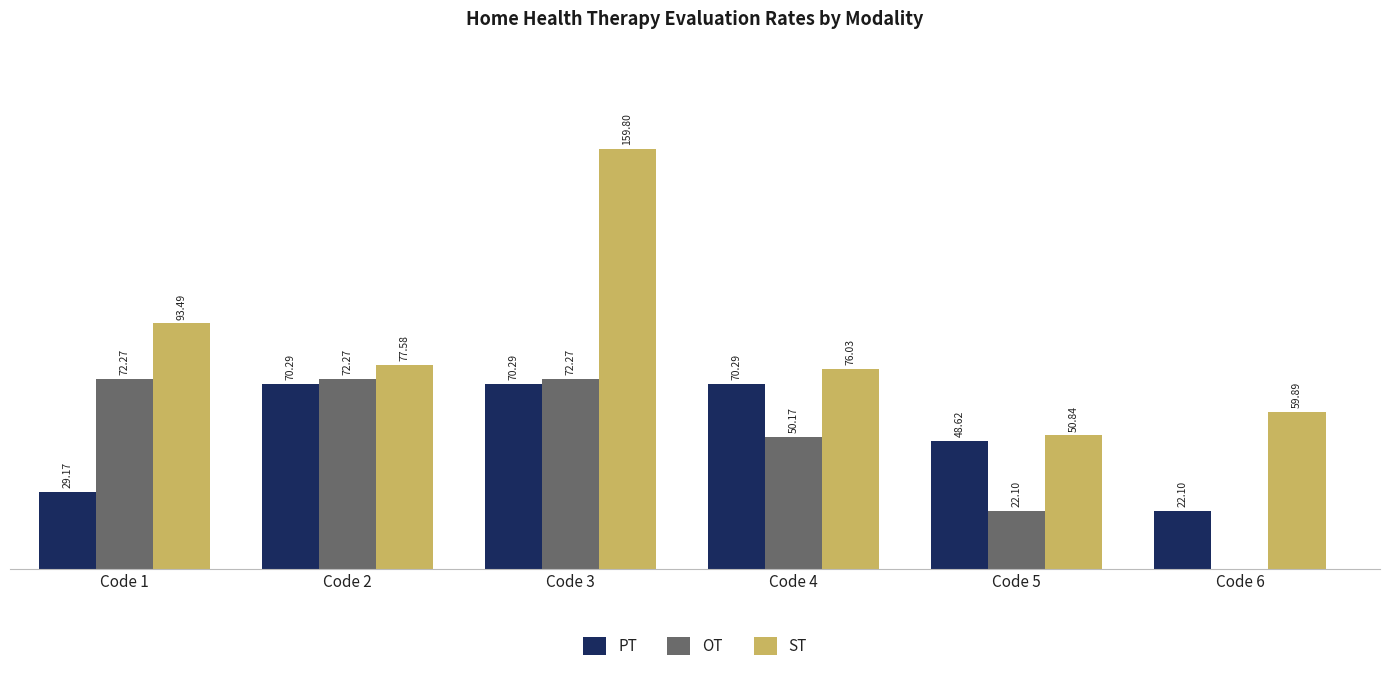

Which series changed the most between Code 1 and Code 5?

OT